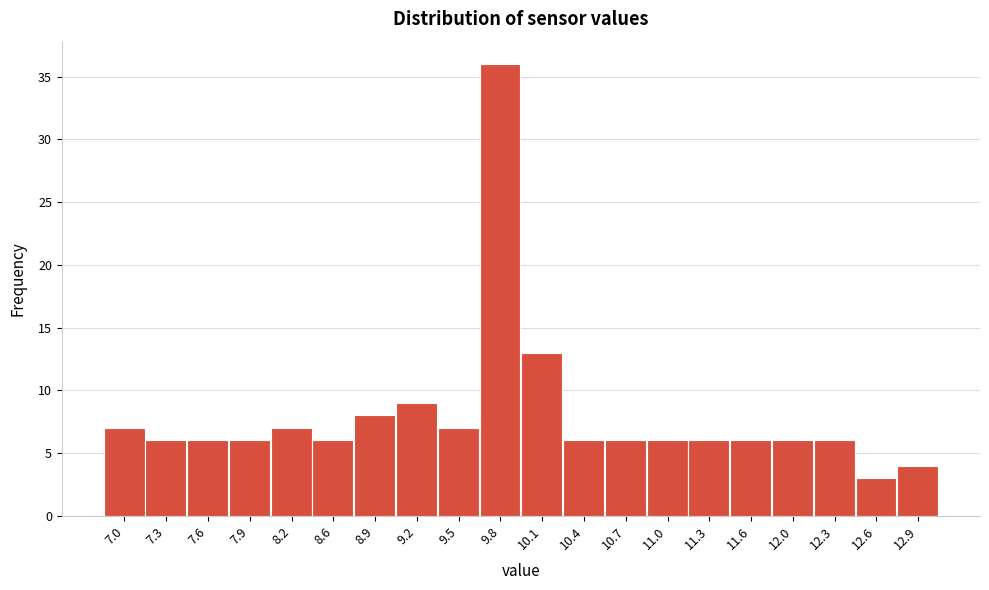

Reading left to right, extract all data points from this chart.

7.0=7	7.3=6	7.6=6	7.9=6	8.2=7	8.6=6	8.9=8	9.2=9	9.5=7	9.8=36	10.1=13	10.4=6	10.7=6	11.0=6	11.3=6	11.6=6	12.0=6	12.3=6	12.6=3	12.9=4